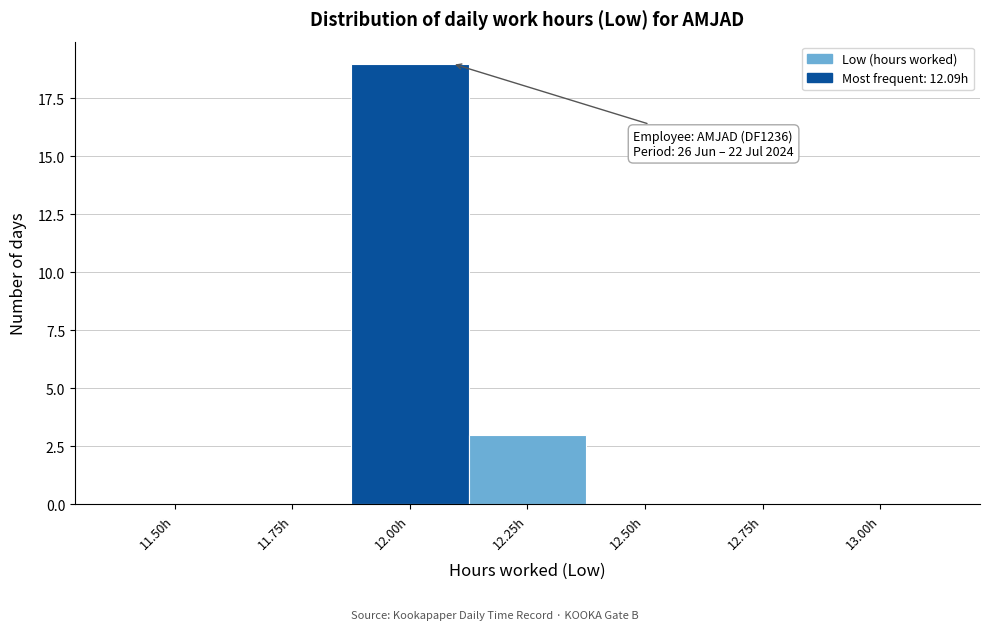

Reading right to left, list all the values displayed in this chart.

13.00h=0	12.75h=0	12.50h=0	12.25h=3	12.00h=19	11.75h=0	11.50h=0